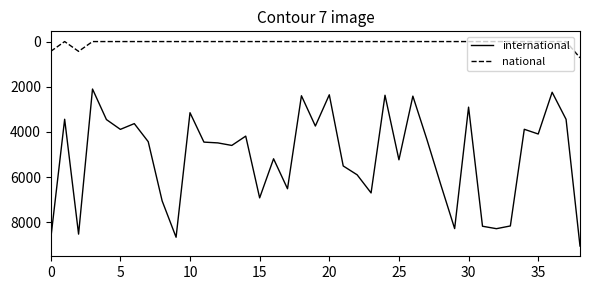

What is the difference between the maximum and minimum values in the national series?

719